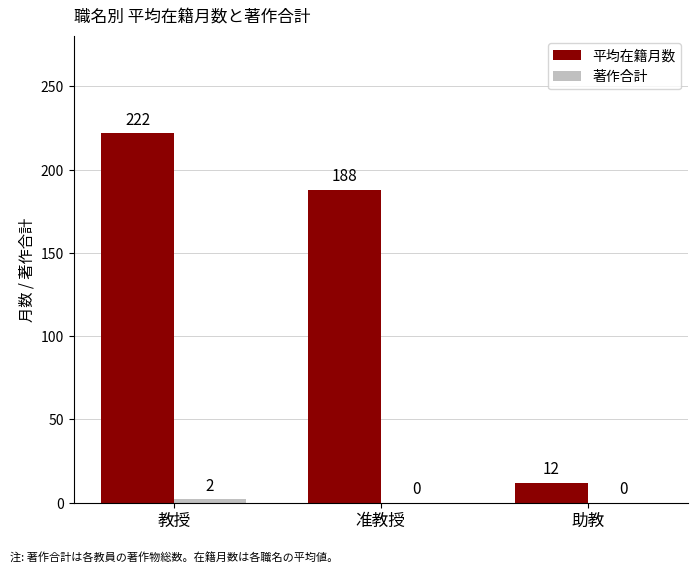

What is the spread (max minus min) of values at 教授?

219.8